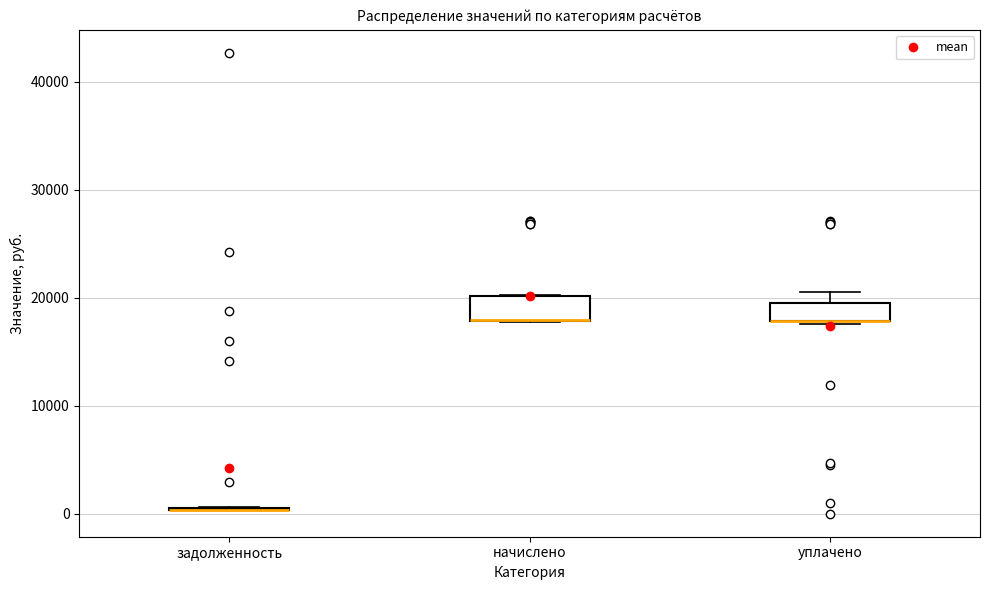

Reading left to right, read every box against the y-axis: the position of its median line, the range the box covers, and the ends of its whiskers. The values are not printed on the chart, so give them approximately, as read against the axis.

задолженность: box collapsed to a line at 0, whiskers 0 to 1000
начислено: median 18000 (drawn on the box's lower edge), box 18000 to 20000, whiskers 18000 to 20000
уплачено: median 18000 (drawn on the box's lower edge), box 18000 to 20000, whiskers 18000 to 21000